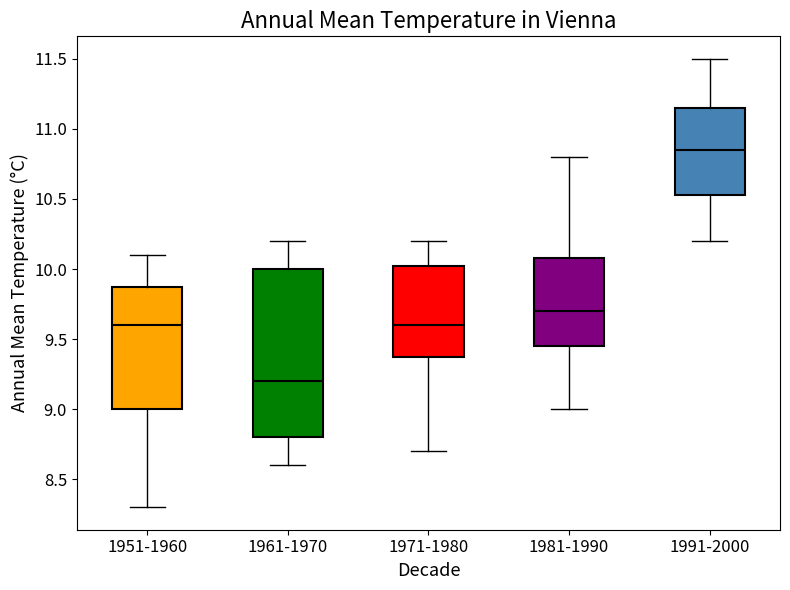

Reading left to right, read every box against the y-axis: the position of its median line, the range the box covers, and the ends of its whiskers. The values are not printed on the chart, so give them approximately, as read against the axis.

1951-1960: median 9.60, box 9.00 to 9.90, whiskers 8.30 to 10.10
1961-1970: median 9.20, box 8.80 to 10.00, whiskers 8.60 to 10.20
1971-1980: median 9.60, box 9.40 to 10.05, whiskers 8.70 to 10.20
1981-1990: median 9.70, box 9.45 to 10.10, whiskers 9.00 to 10.80
1991-2000: median 10.85, box 10.55 to 11.15, whiskers 10.20 to 11.50